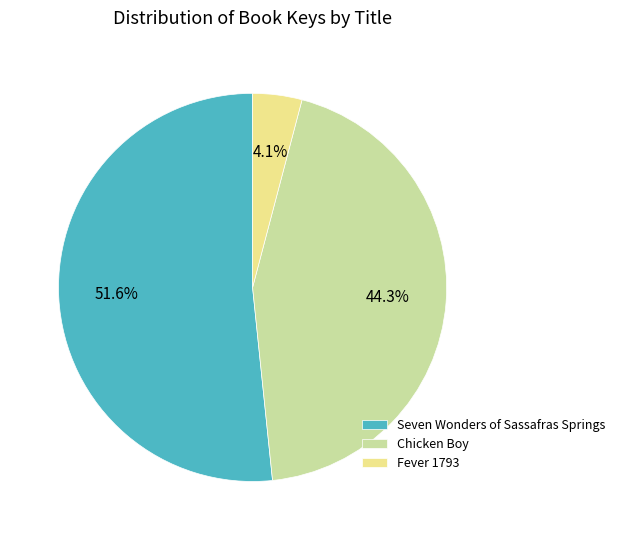

Rank the categories by value from highest to lowest.

Seven Wonders of Sassafras Springs, Chicken Boy, Fever 1793